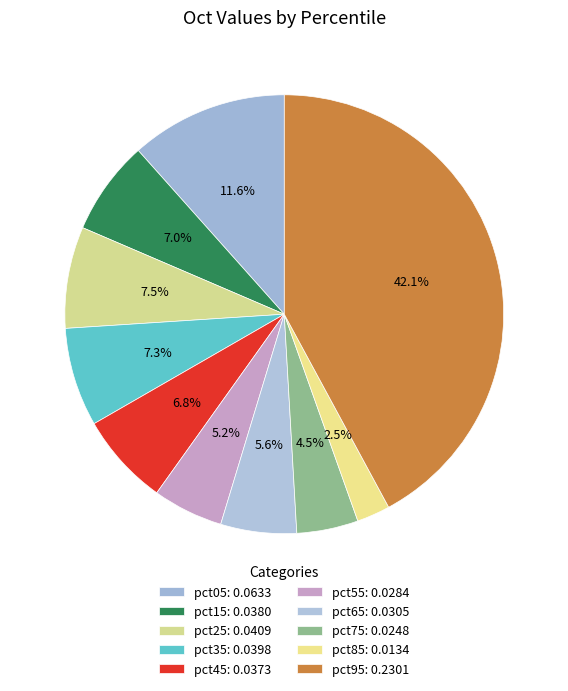

To the nearest percent, what is the difference between the pct85 and pct15 slice percentages?

5%